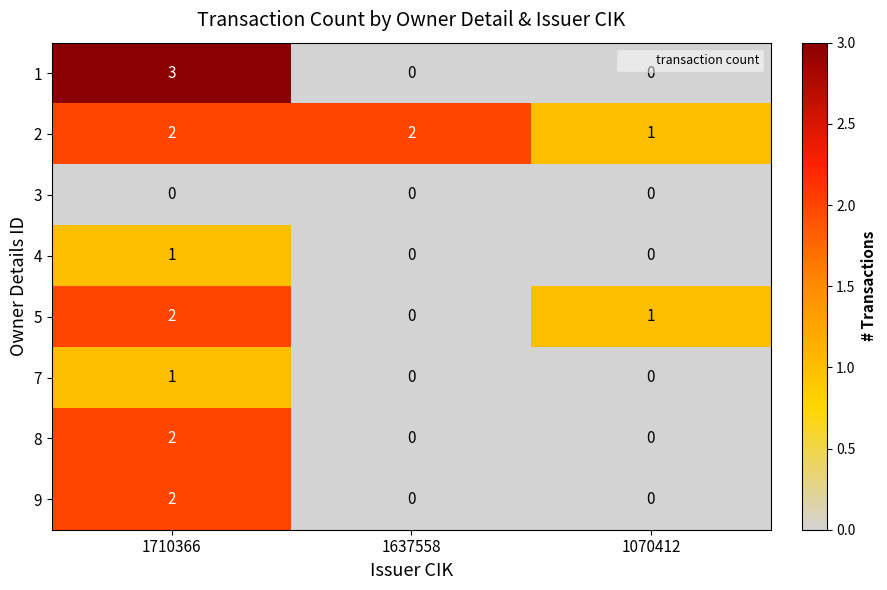

Reading left to right, what are all the values shown in this chart?

1: 3	0	0
2: 2	2	1
3: 0	0	0
4: 1	0	0
5: 2	0	1
7: 1	0	0
8: 2	0	0
9: 2	0	0